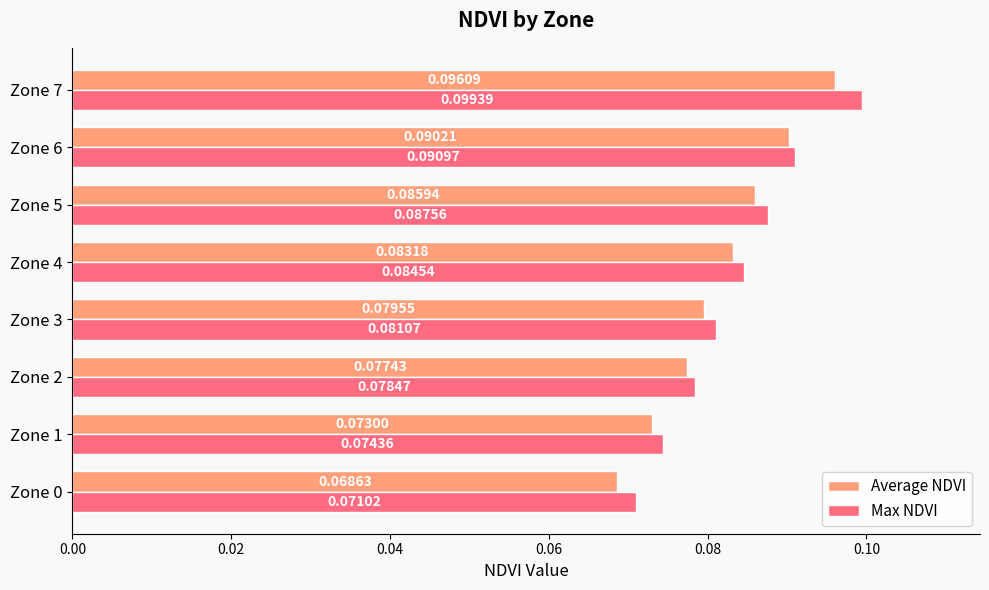

List the series in order of their peak value, lowest first.

Average NDVI, Max NDVI